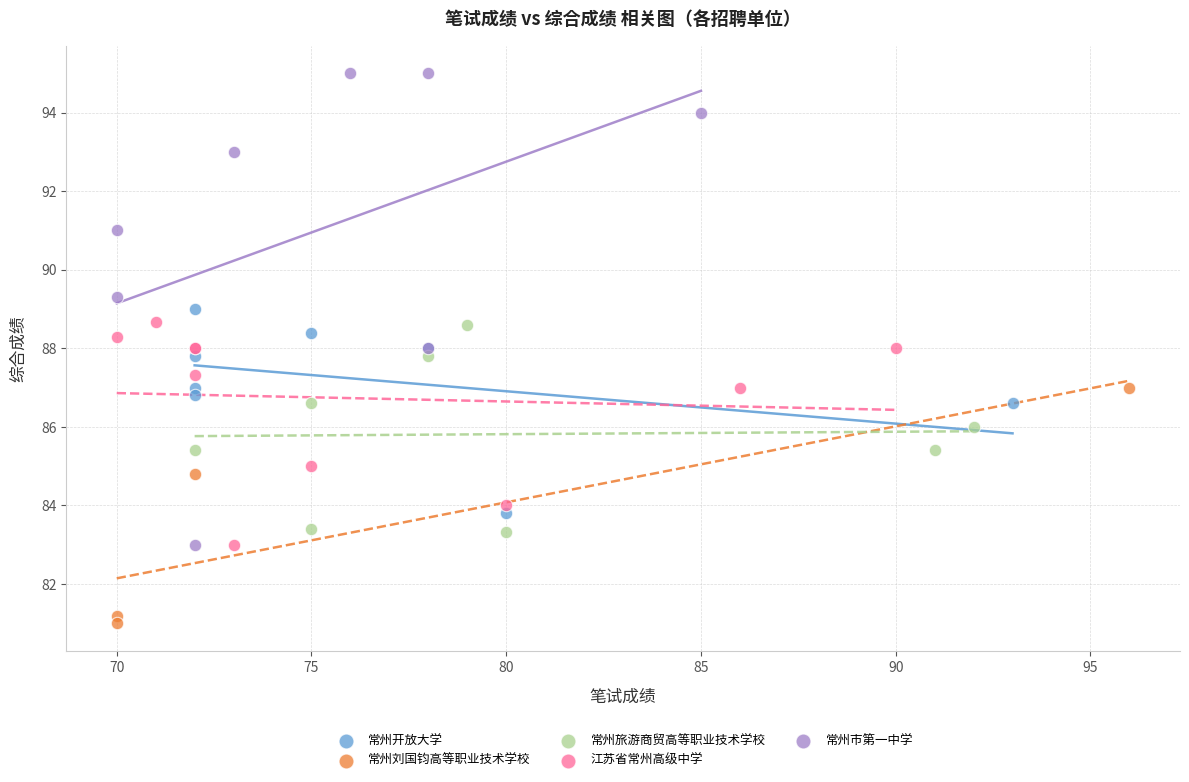

Which series reaches the minimum Y coordinate?

常州刘国钧高等职业技术学校